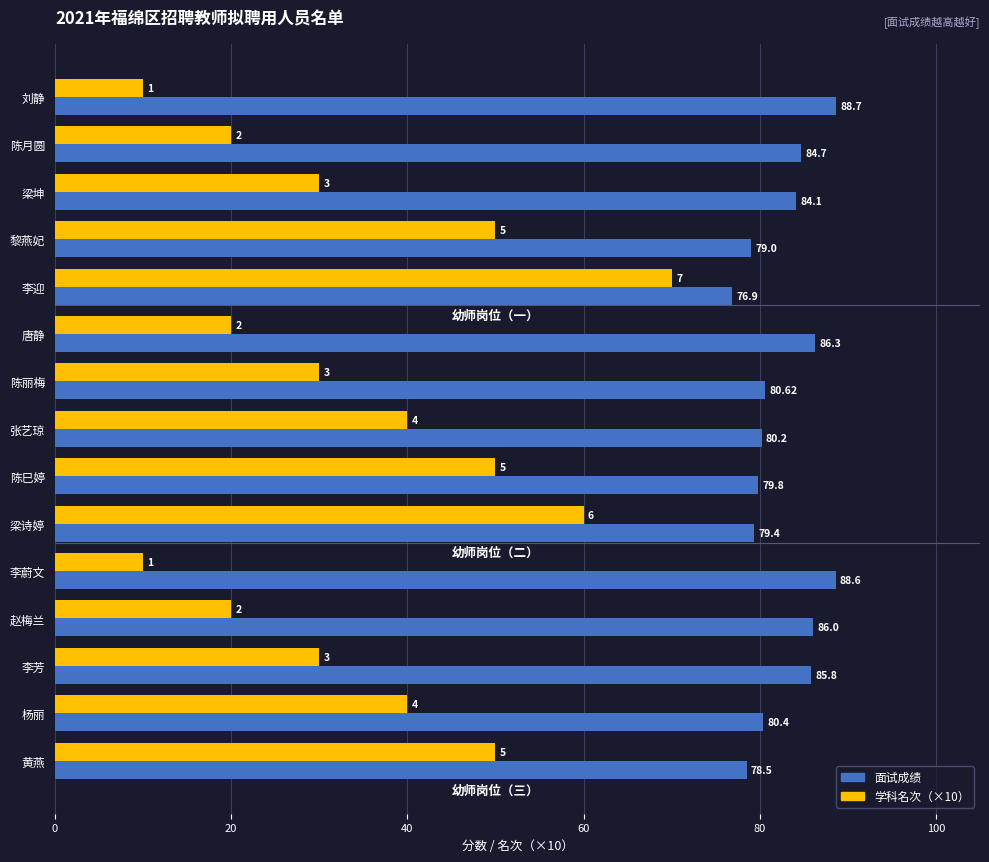

What is the sum of all 面试成绩 values?

1239.0